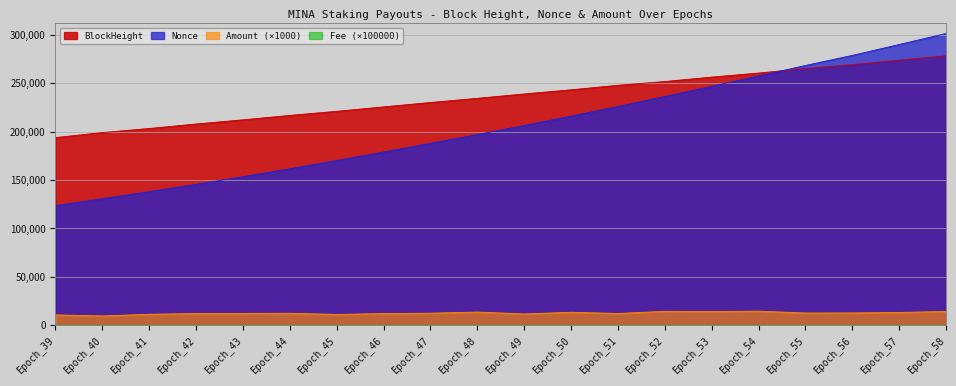

In Amount, how many points are lower than both neighbors (excluding endpoints)?

6